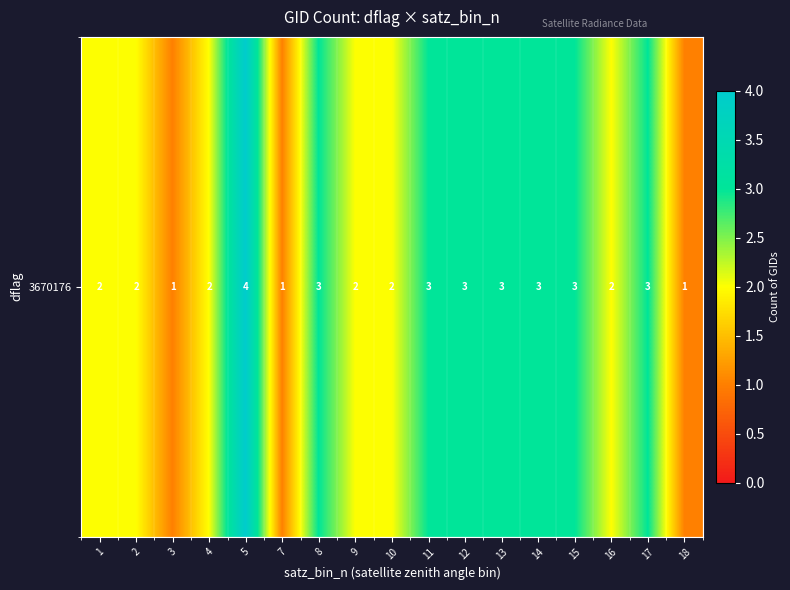

True or false: the data shows 4 at 5.

True